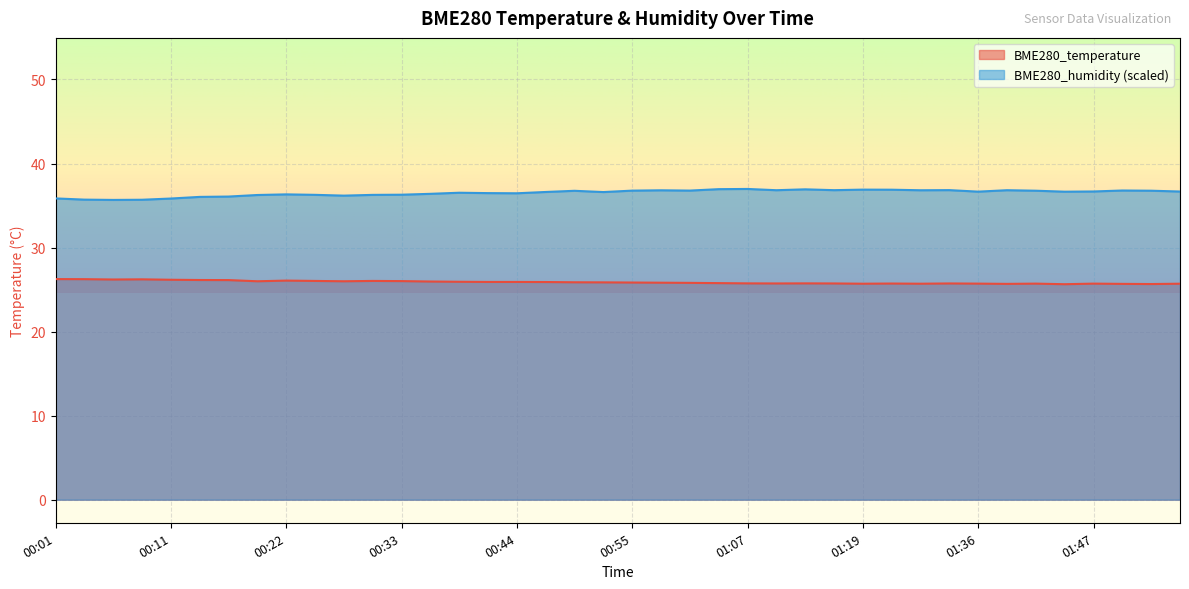

At which category does BME280_temperature reach its first local valley?

00:06